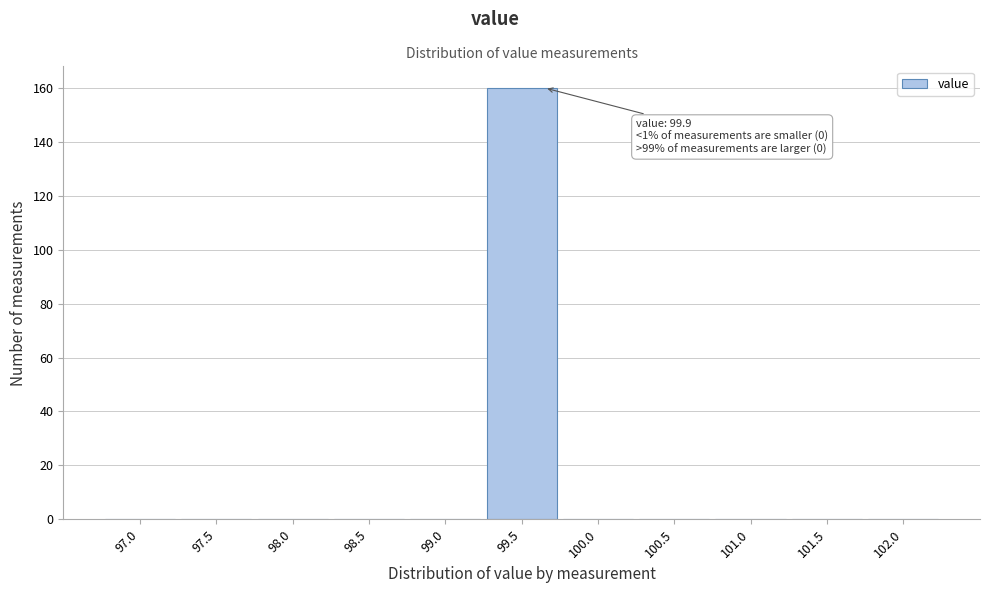

Reading right to left, list all the values displayed in this chart.

102.0=0	101.5=0	101.0=0	100.5=0	100.0=0	99.5=160	99.0=0	98.5=0	98.0=0	97.5=0	97.0=0